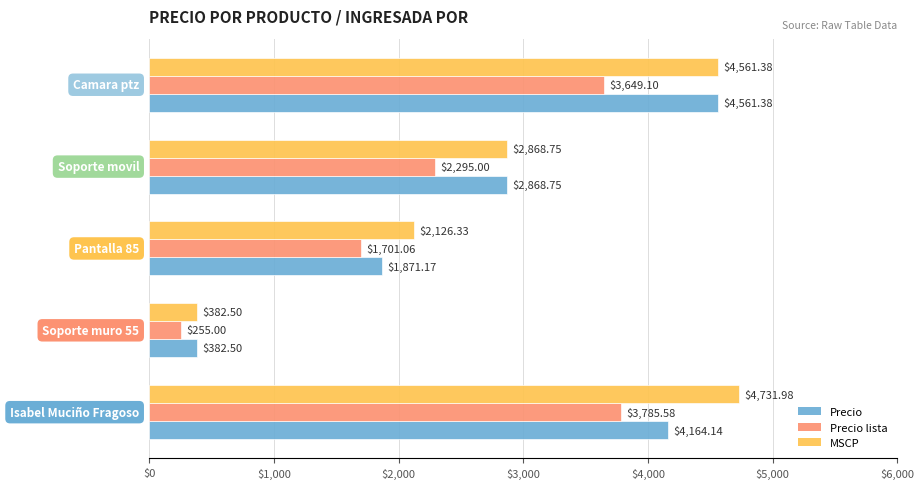

What is the difference between the maximum and minimum values in the Precio lista series?

3530.6